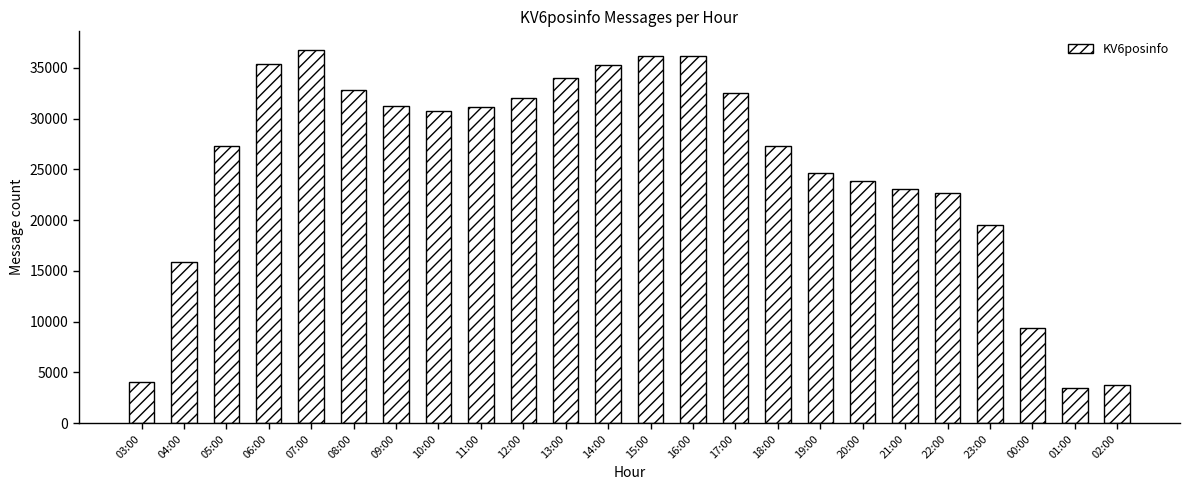

What is the sum of the values at 07:00 and 02:00?

40528